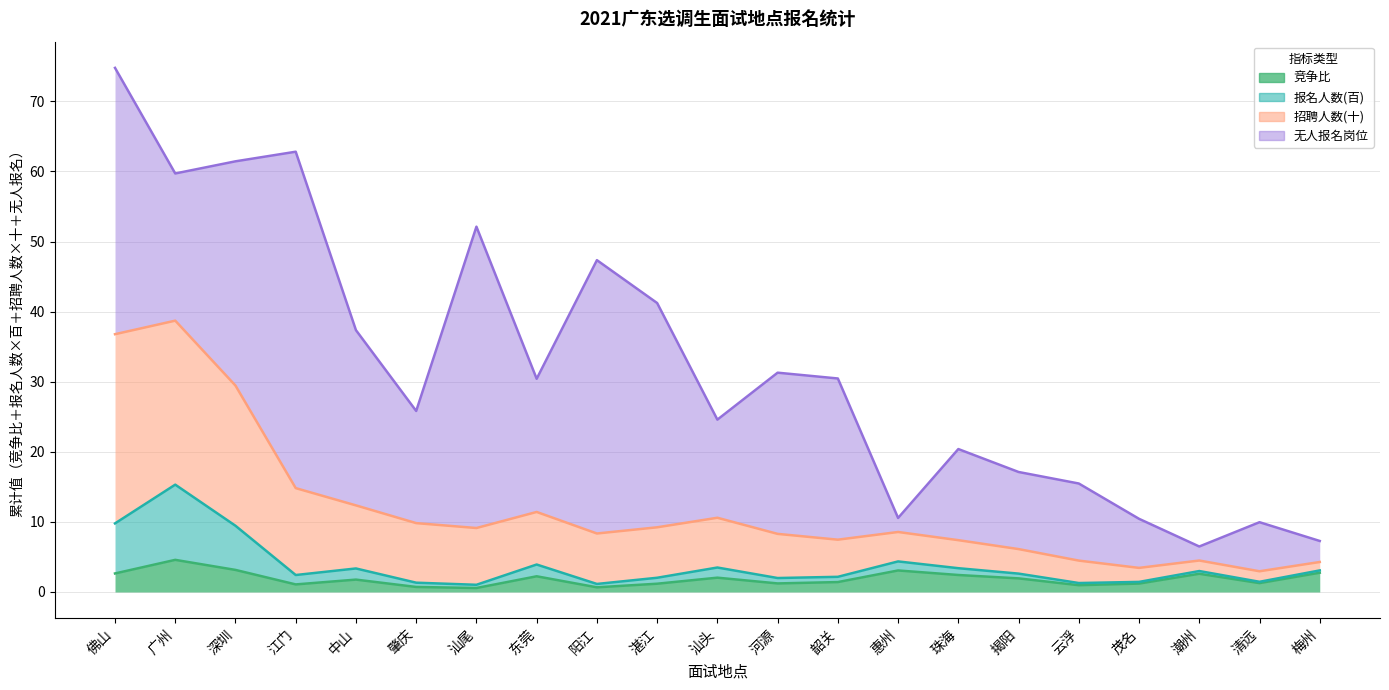

How many interior local valleys does the 竞争比 series have?

6